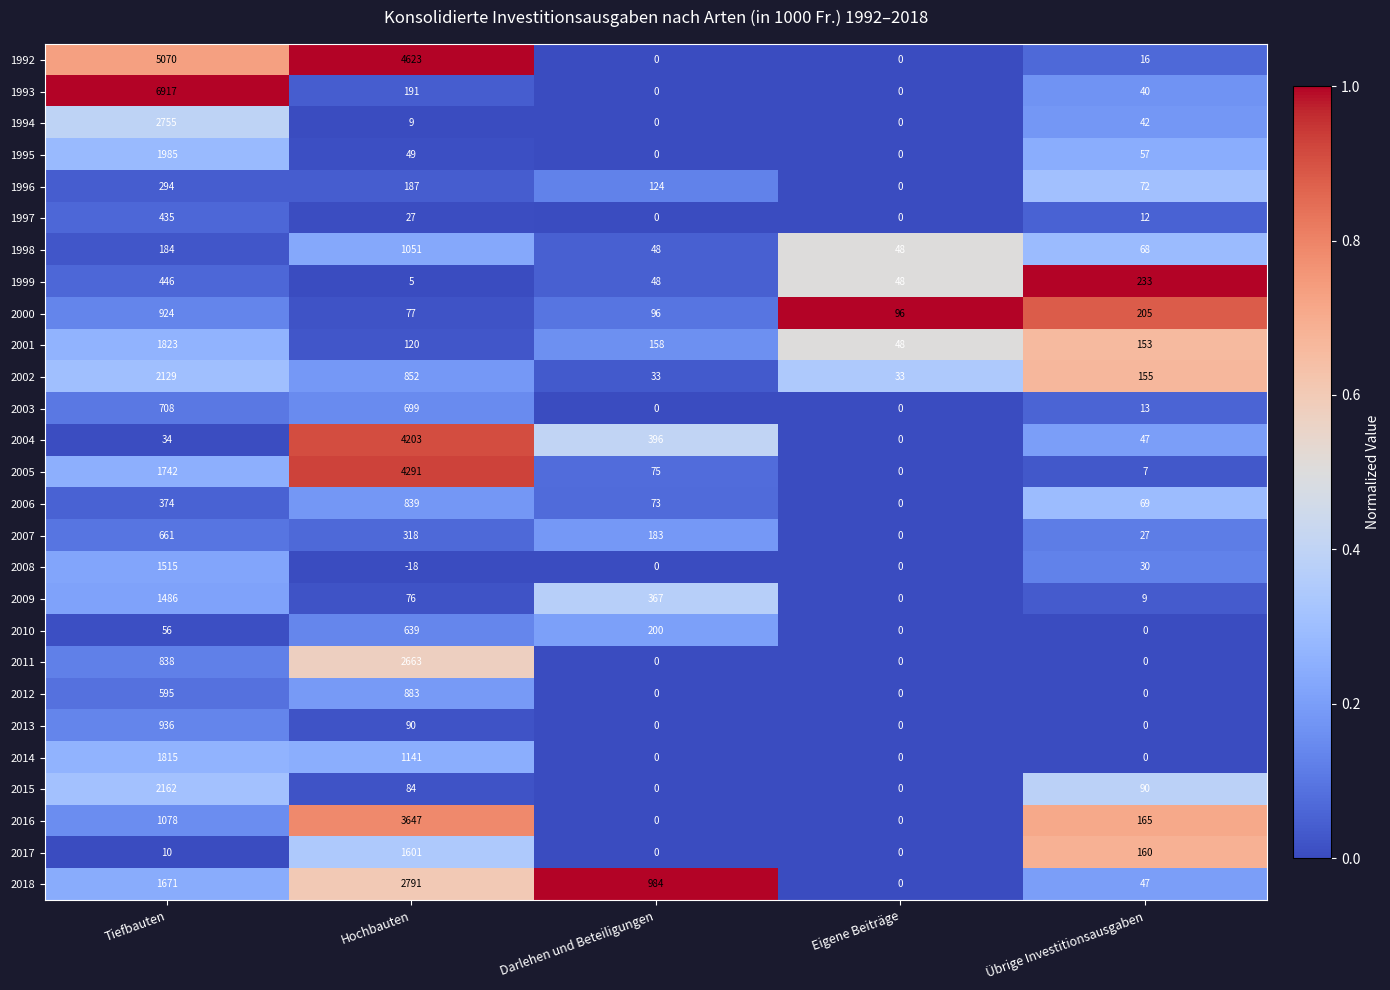

True or false: 2017 has a value of 160 at Übrige Investitionsausgaben.

True